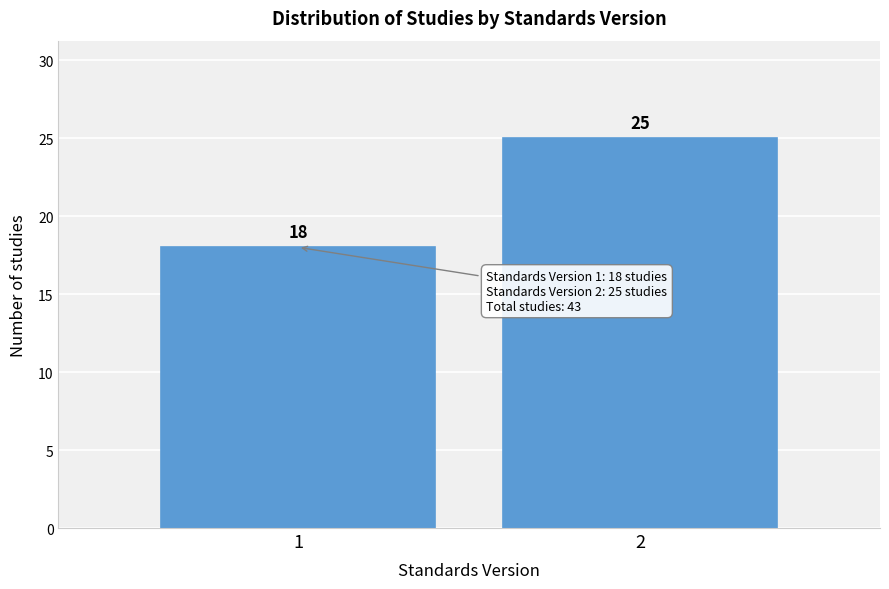

Reading left to right, what are all the values shown in this chart?

1=18	2=25